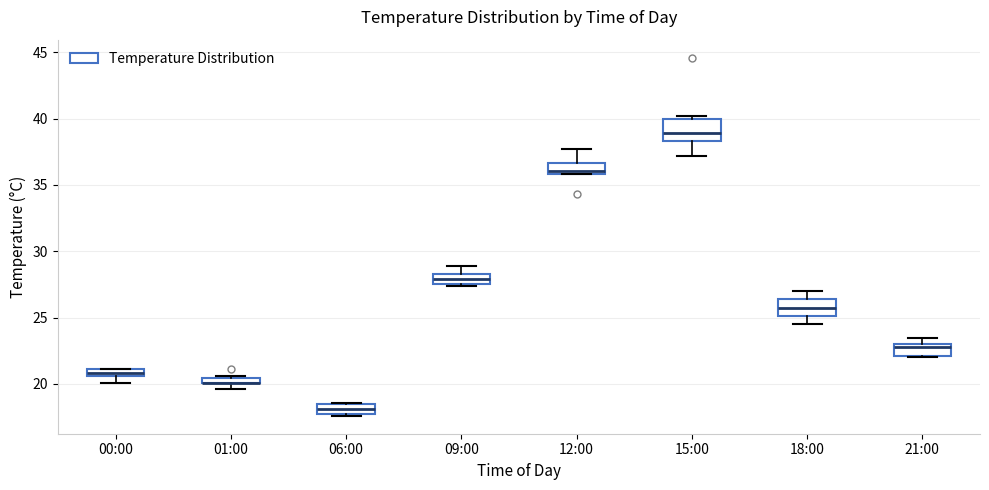

Where is the upper edge of the box for 21:00 on the y-axis? The values are not printed on the chart, so give them approximately, as read against the axis.

23.0